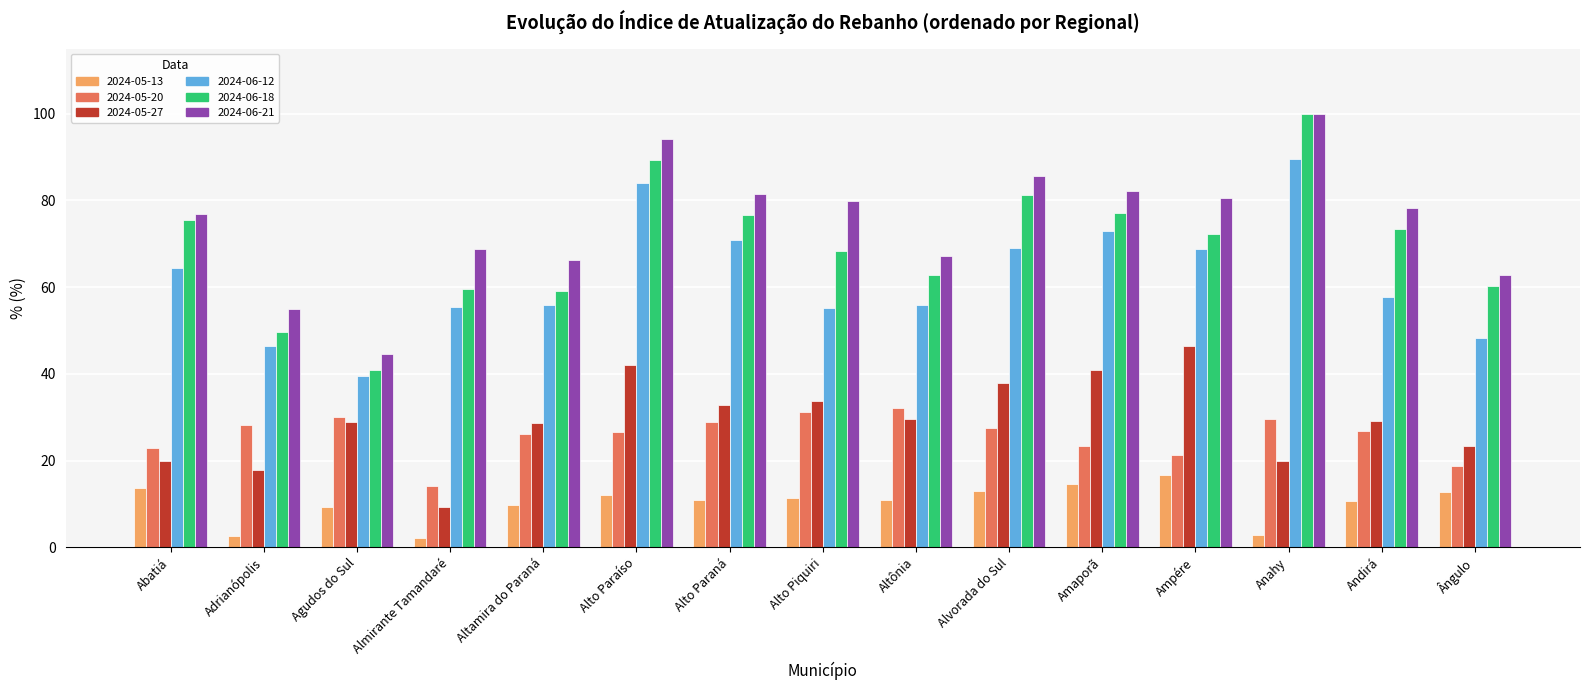

What is the sum of all 2024-05-20 values?

387.4